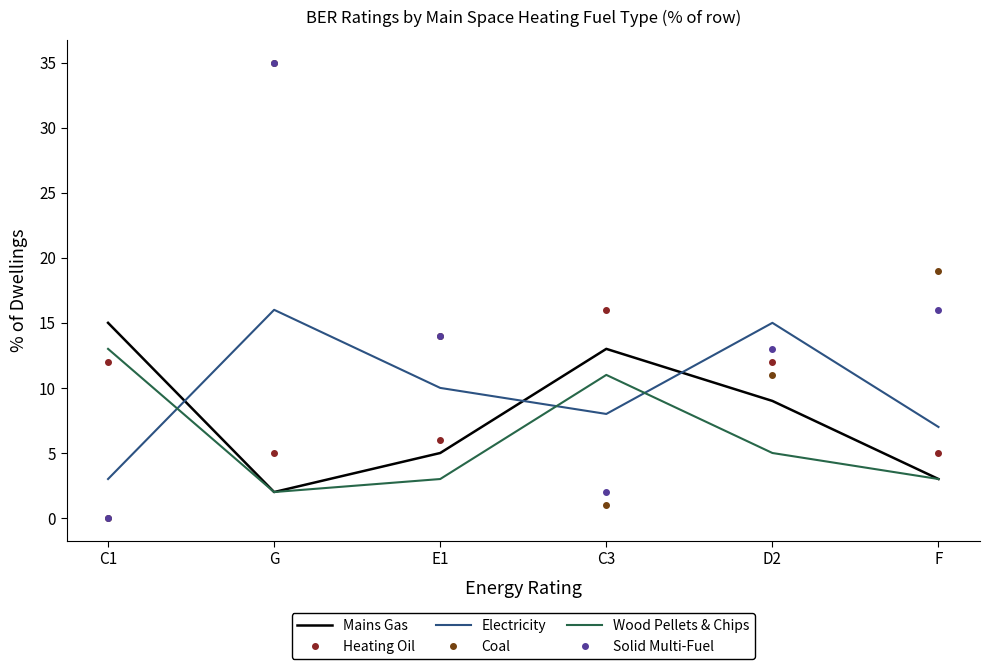

At which label is Coal closest to 17?

F